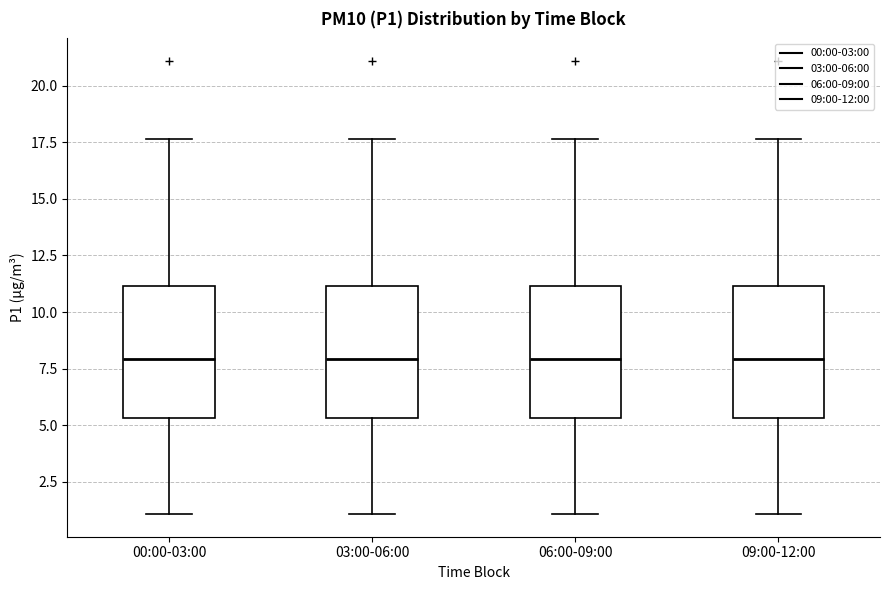

Reading left to right, read every box against the y-axis: the position of its median line, the range the box covers, and the ends of its whiskers. The values are not printed on the chart, so give them approximately, as read against the axis.

00:00-03:00: median 8.0, box 5.5 to 11.0, whiskers 1.0 to 17.5
03:00-06:00: median 8.0, box 5.5 to 11.0, whiskers 1.0 to 17.5
06:00-09:00: median 8.0, box 5.5 to 11.0, whiskers 1.0 to 17.5
09:00-12:00: median 8.0, box 5.5 to 11.0, whiskers 1.0 to 17.5